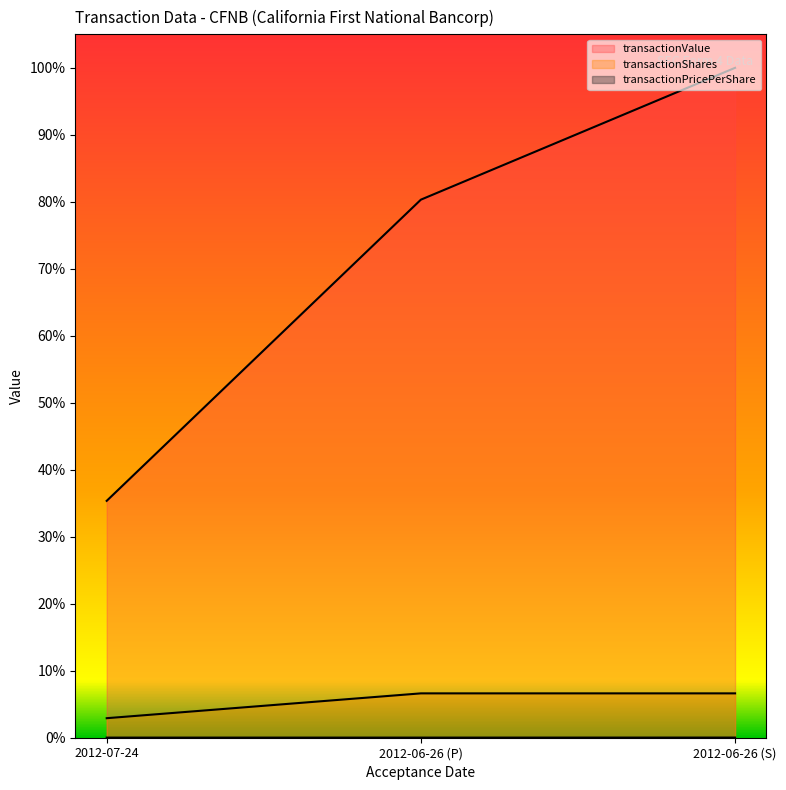

At how many categories does at least one series exceed 0?

3